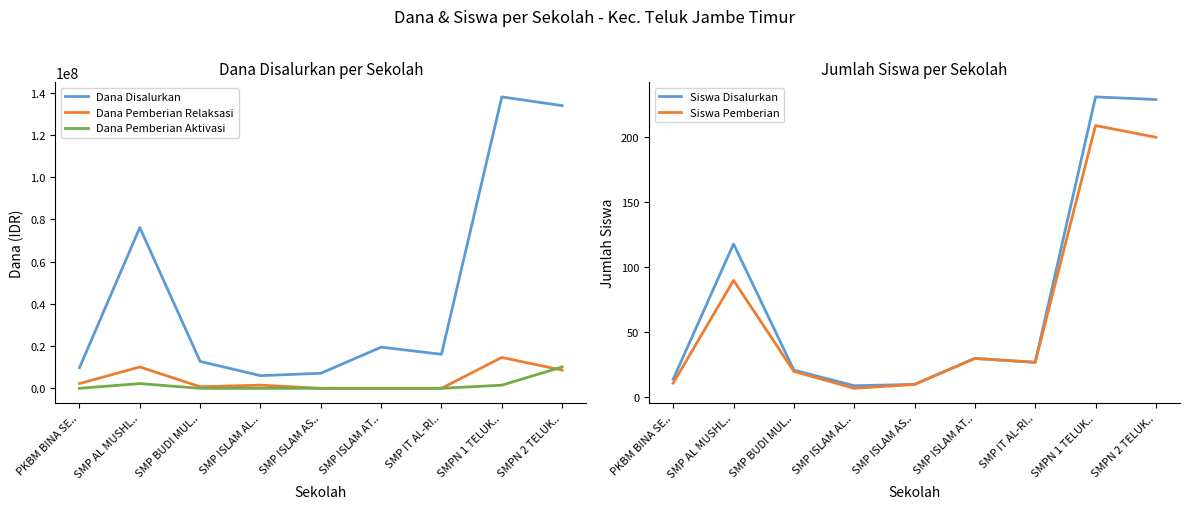

Is it true that Dana Pemberian Relaksasi equals 1205946 at SMP BUDI MUL..?

False